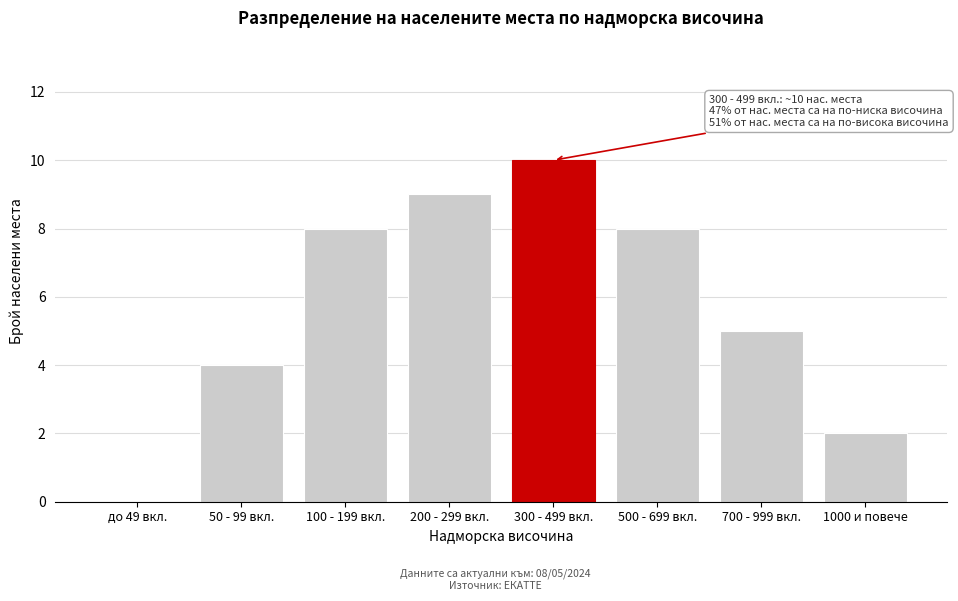

Reading right to left, extract all data points from this chart.

1000 и повече=2	700 - 999 вкл.=5	500 - 699 вкл.=8	300 - 499 вкл.=10	200 - 299 вкл.=9	100 - 199 вкл.=8	50 - 99 вкл.=4	до 49 вкл.=0